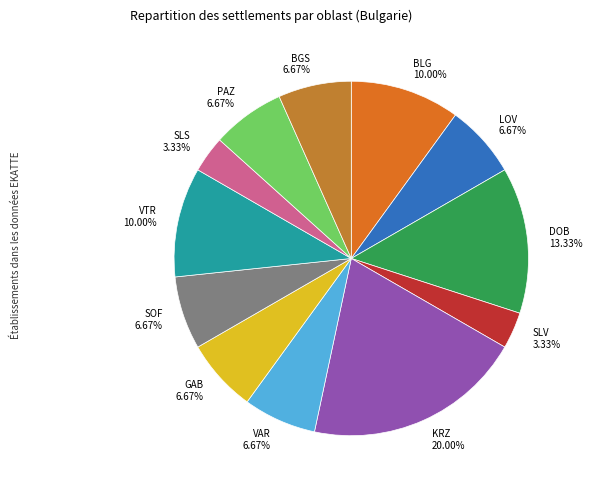

Combined, what portion of the pie is PAZ and GAB?

13.3%